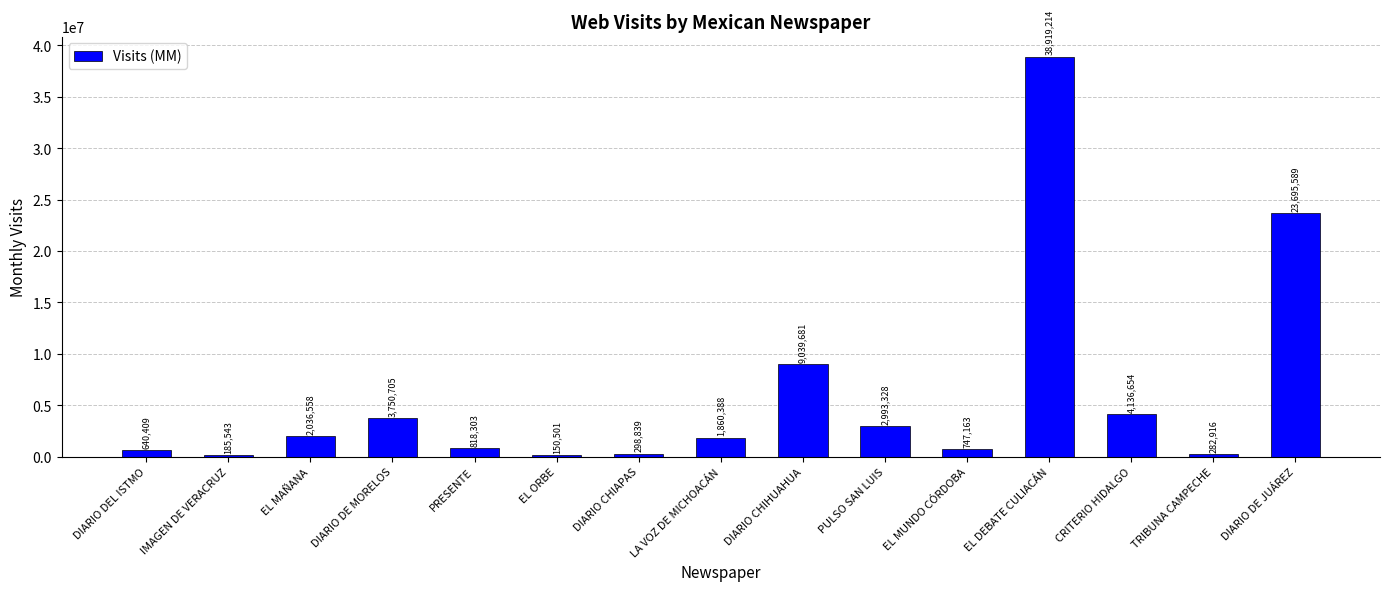

True or false: the data shows 3750705 at DIARIO DE MORELOS.

True